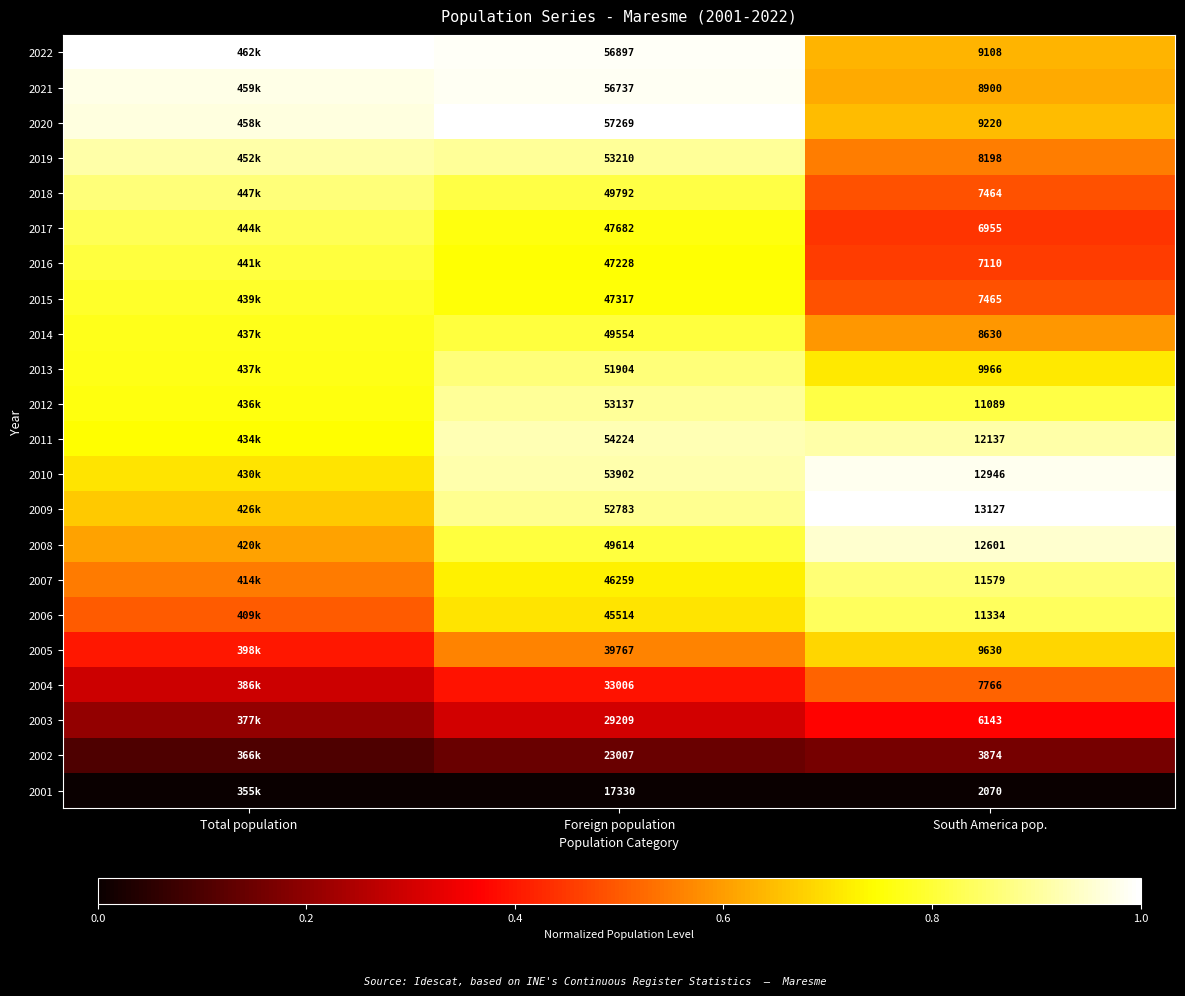

Is the value of 2022 at South America pop. greater than the value of 2016 at South America pop.?

Yes